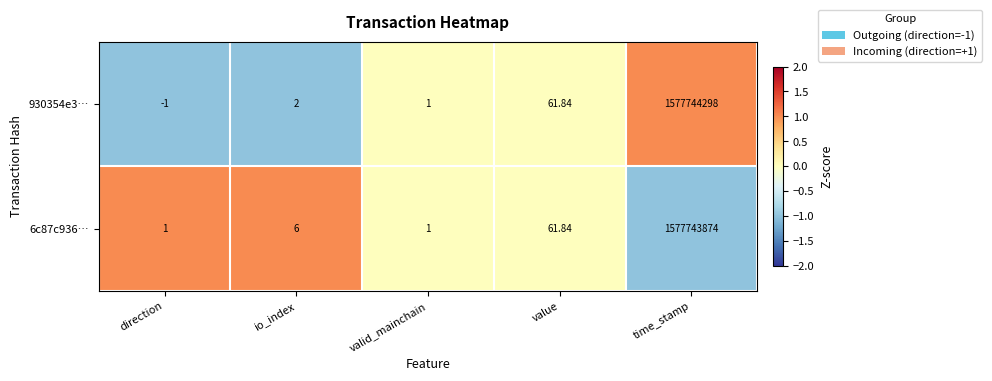

Which label corresponds to the smallest value in the chart?

direction